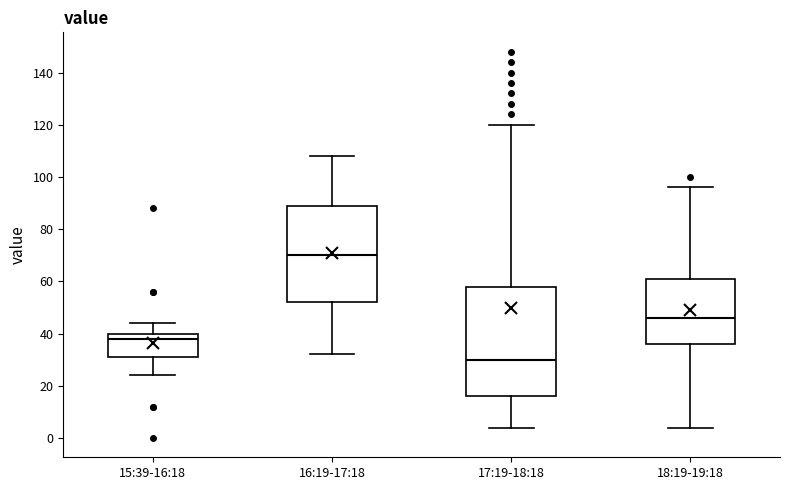

Reading left to right, read every box against the y-axis: the position of its median line, the range the box covers, and the ends of its whiskers. The values are not printed on the chart, so give them approximately, as read against the axis.

15:39-16:18: median 38, box 32 to 40, whiskers 24 to 44
16:19-17:18: median 70, box 52 to 90, whiskers 32 to 108
17:19-18:18: median 30, box 16 to 58, whiskers 4 to 120
18:19-19:18: median 46, box 36 to 62, whiskers 4 to 96